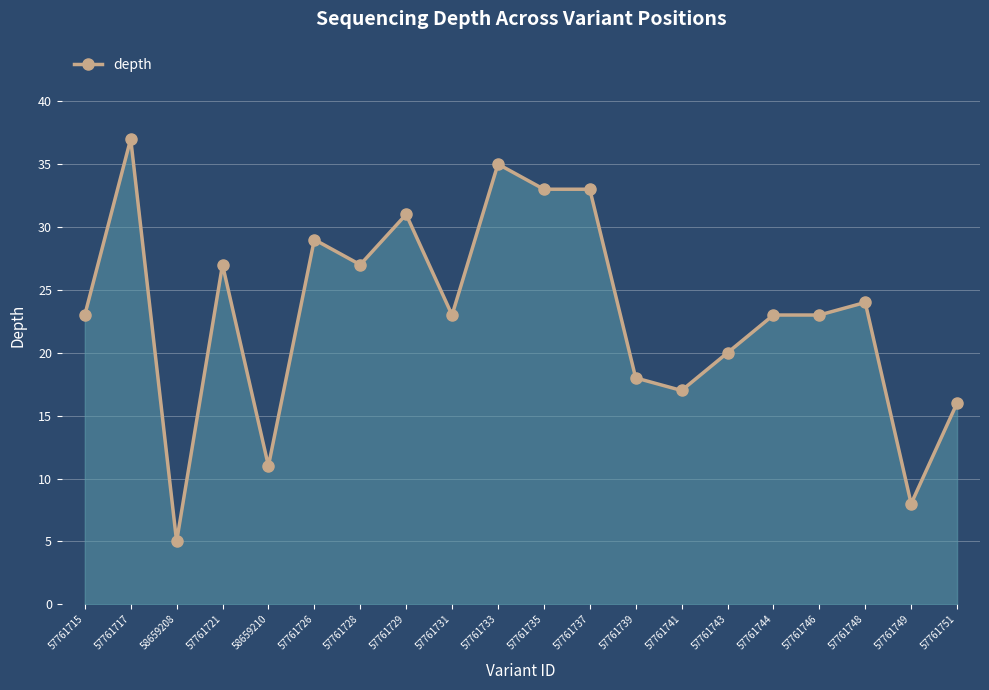

The value at 57761748 is 7. True or false?

False